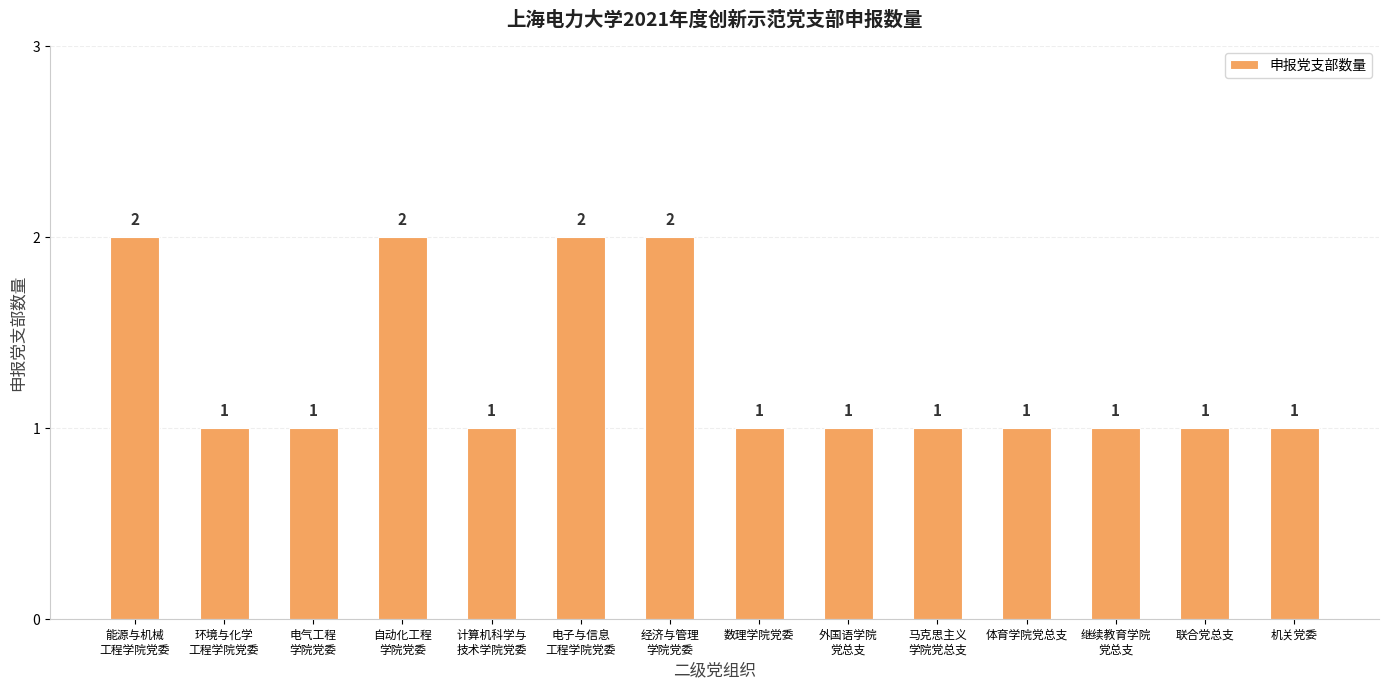

The value at 数理学院党委 is 1. True or false?

True